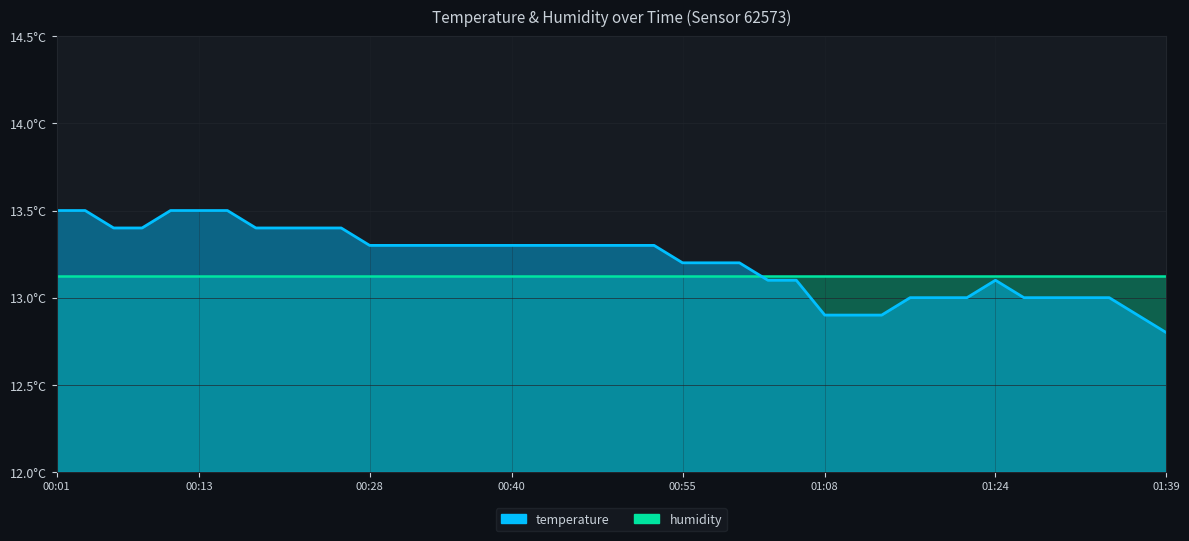

What is the average value?

13.2